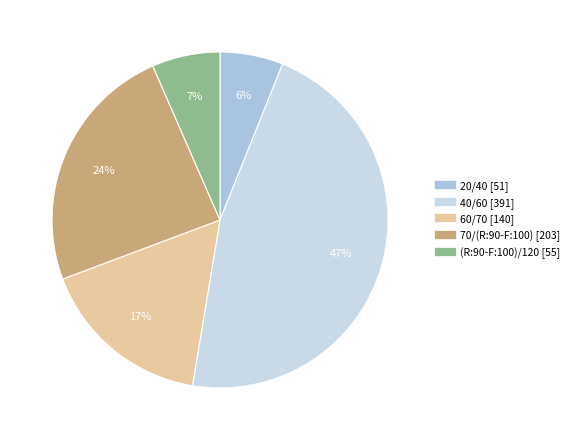

Count the number of slices in the pie.

5